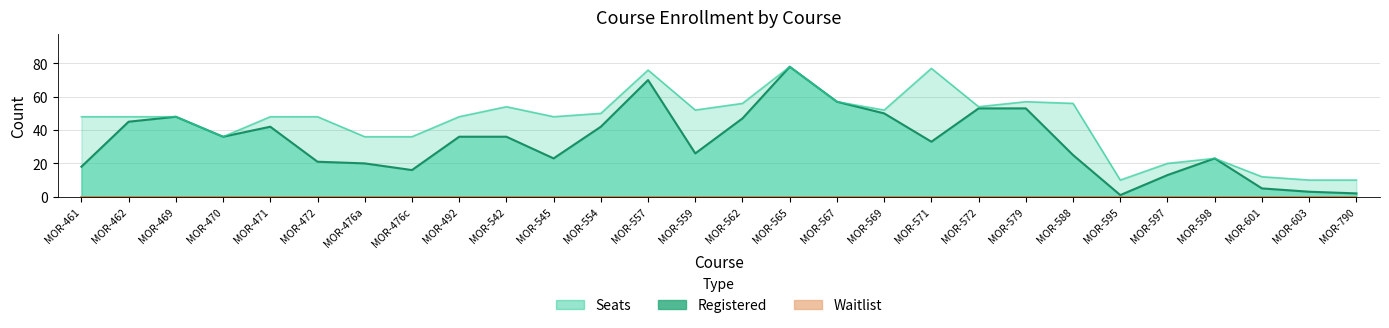

Between MOR-469 and MOR-588, which series saw the biggest shift?

Registered